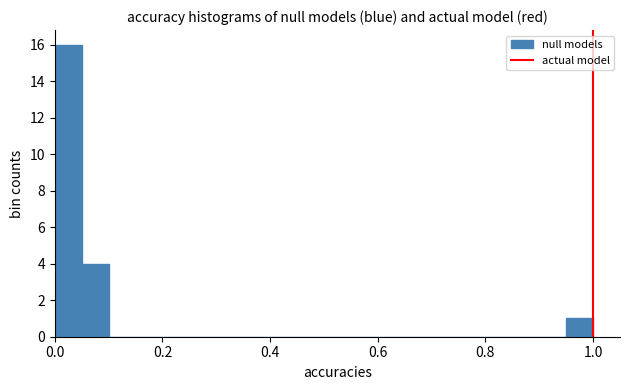

Read against the x-axis, roughly where is the centre of the tallest bar?

0.02